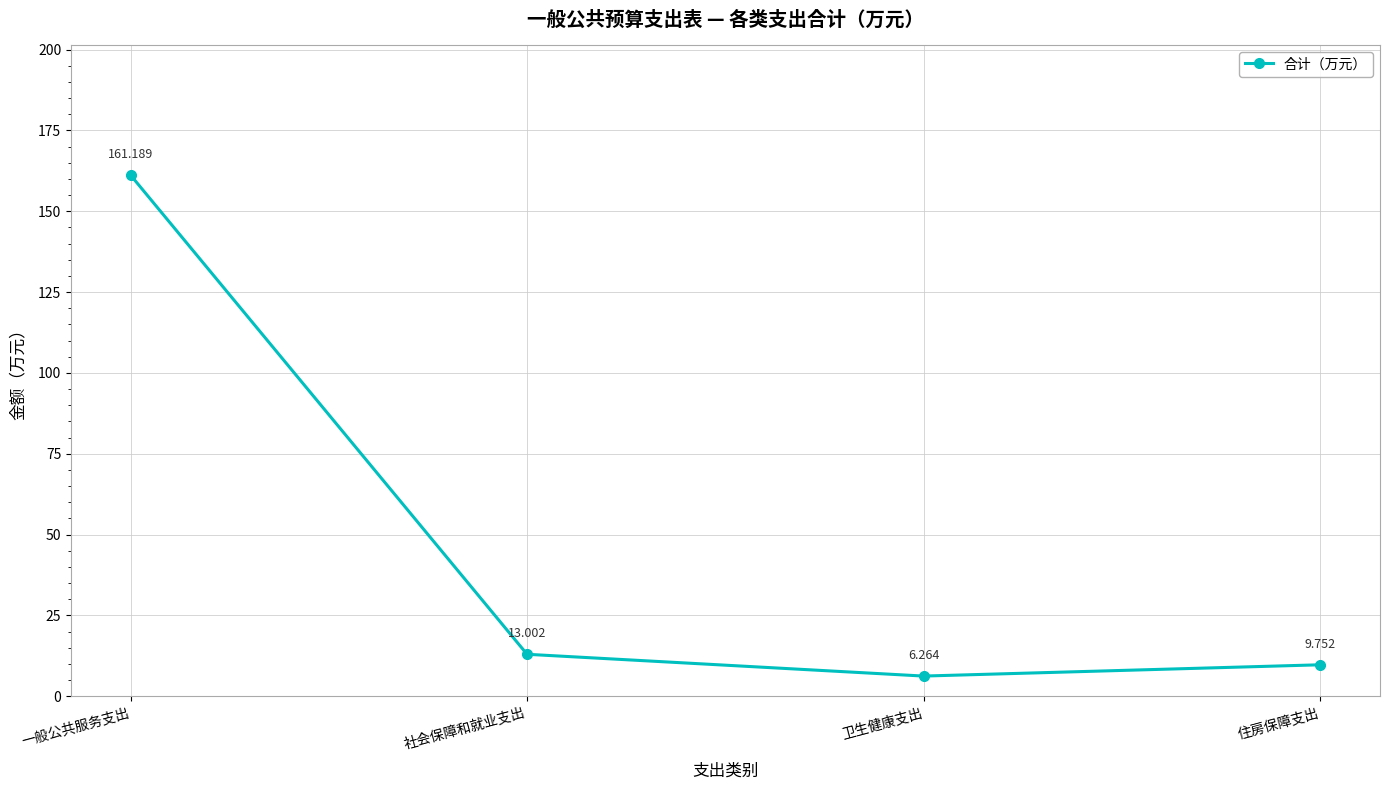

At which category does the data reach its first local valley?

卫生健康支出